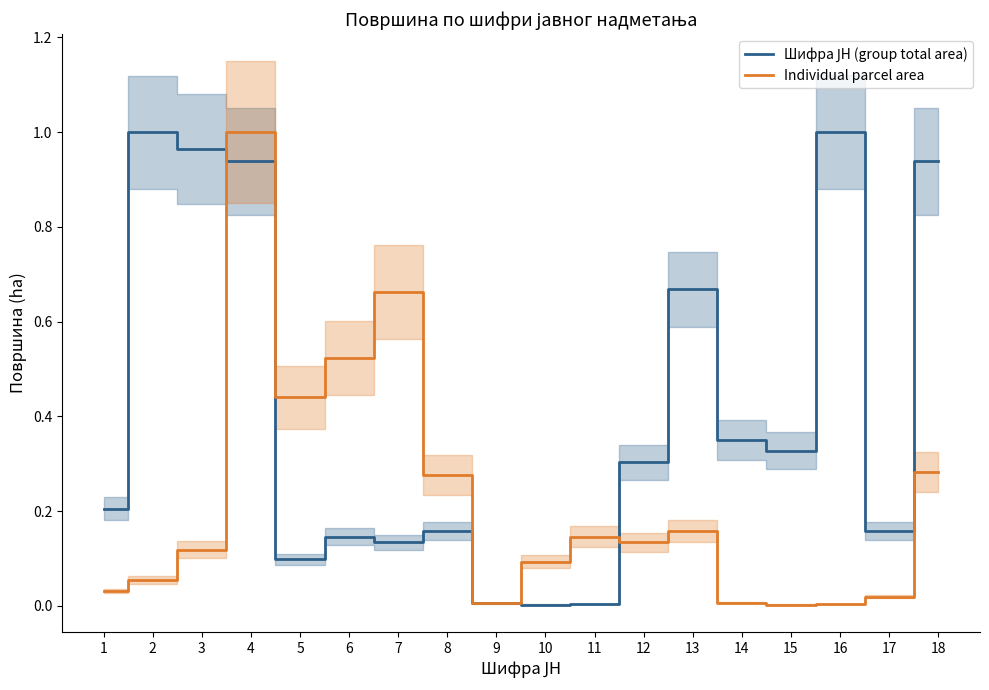

How many times do Individual parcel area and Шифра ЈН (group total area) cross each other?

4